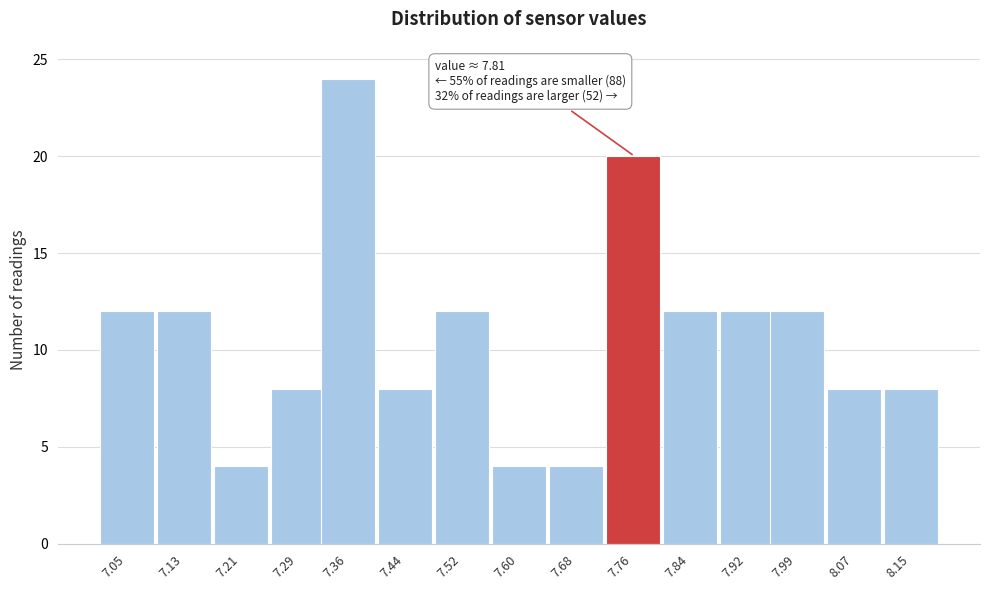

Reading left to right, list all the values displayed in this chart.

12	12	4	8	24	8	12	4	4	20	12	12	12	8	8